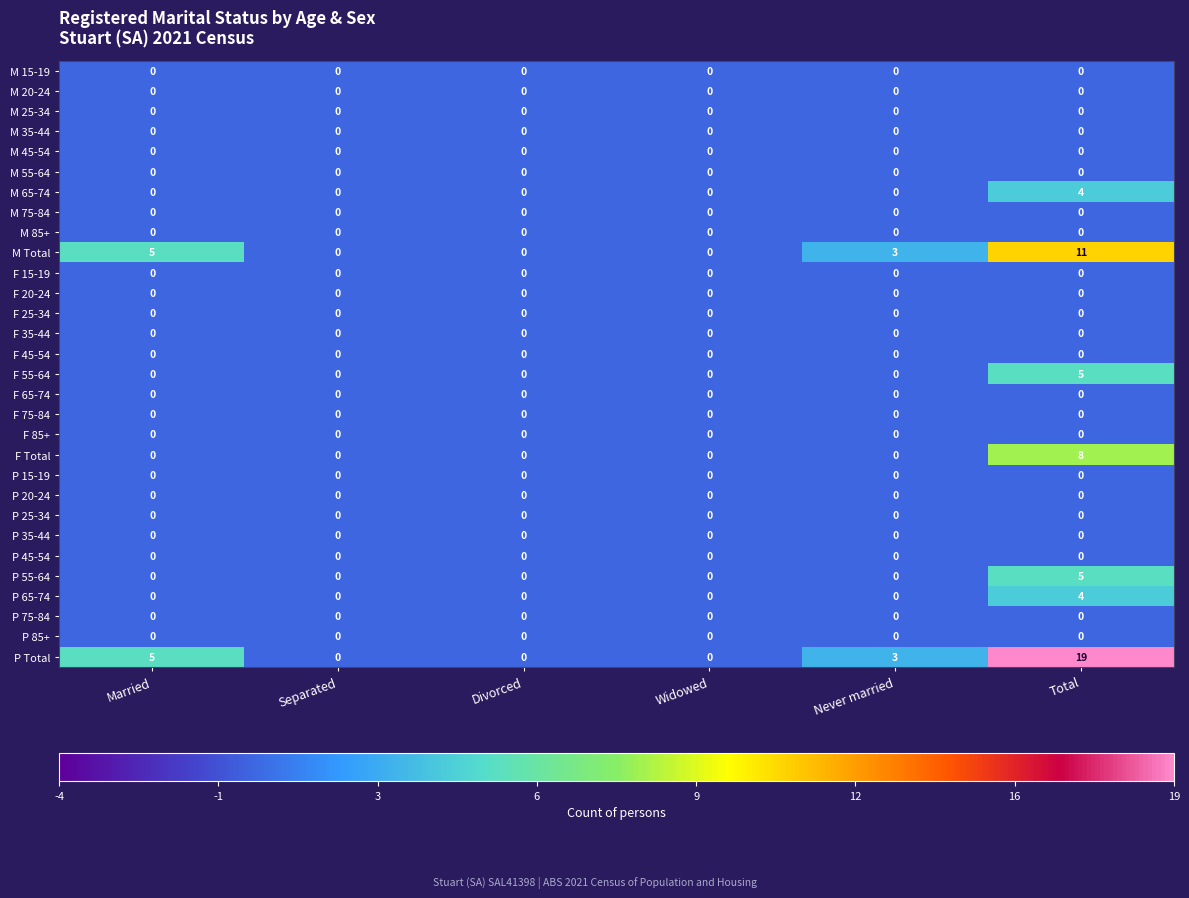

True or false: M 55-64 has a value of 0 at Divorced.

True